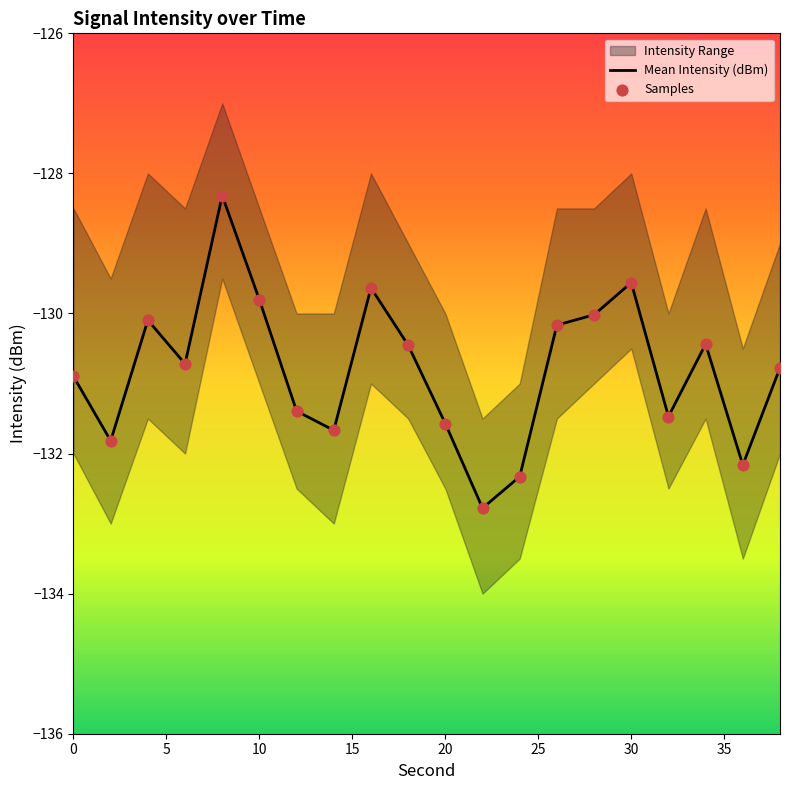

What is the minimum value for Mean Intensity (dBm)?

-132.8